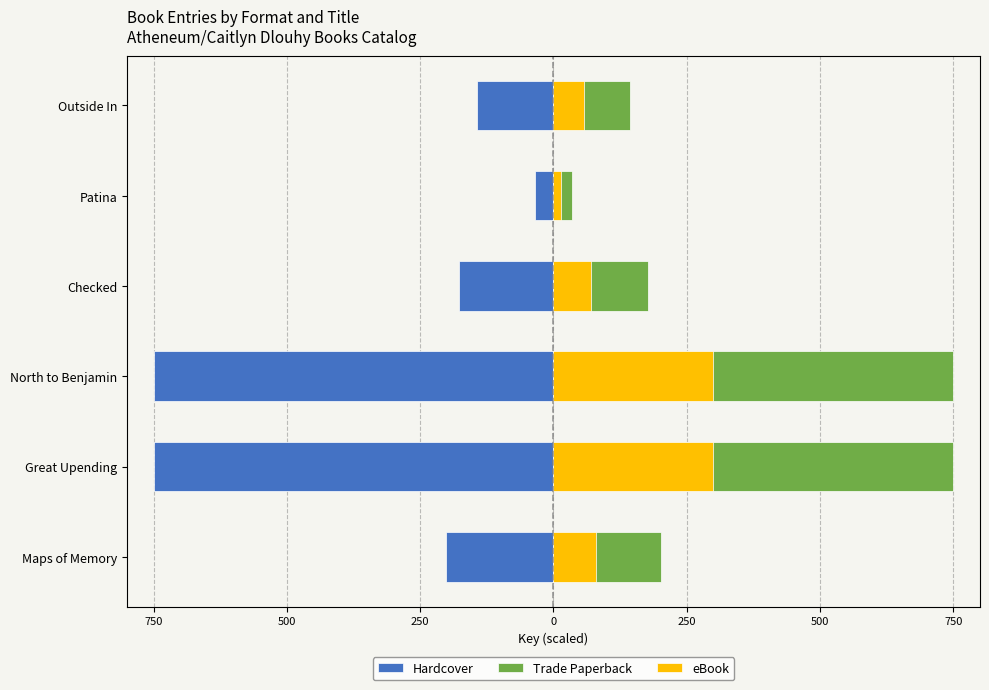

The value of Hardcover at Outside In is -143.6. True or false?

True